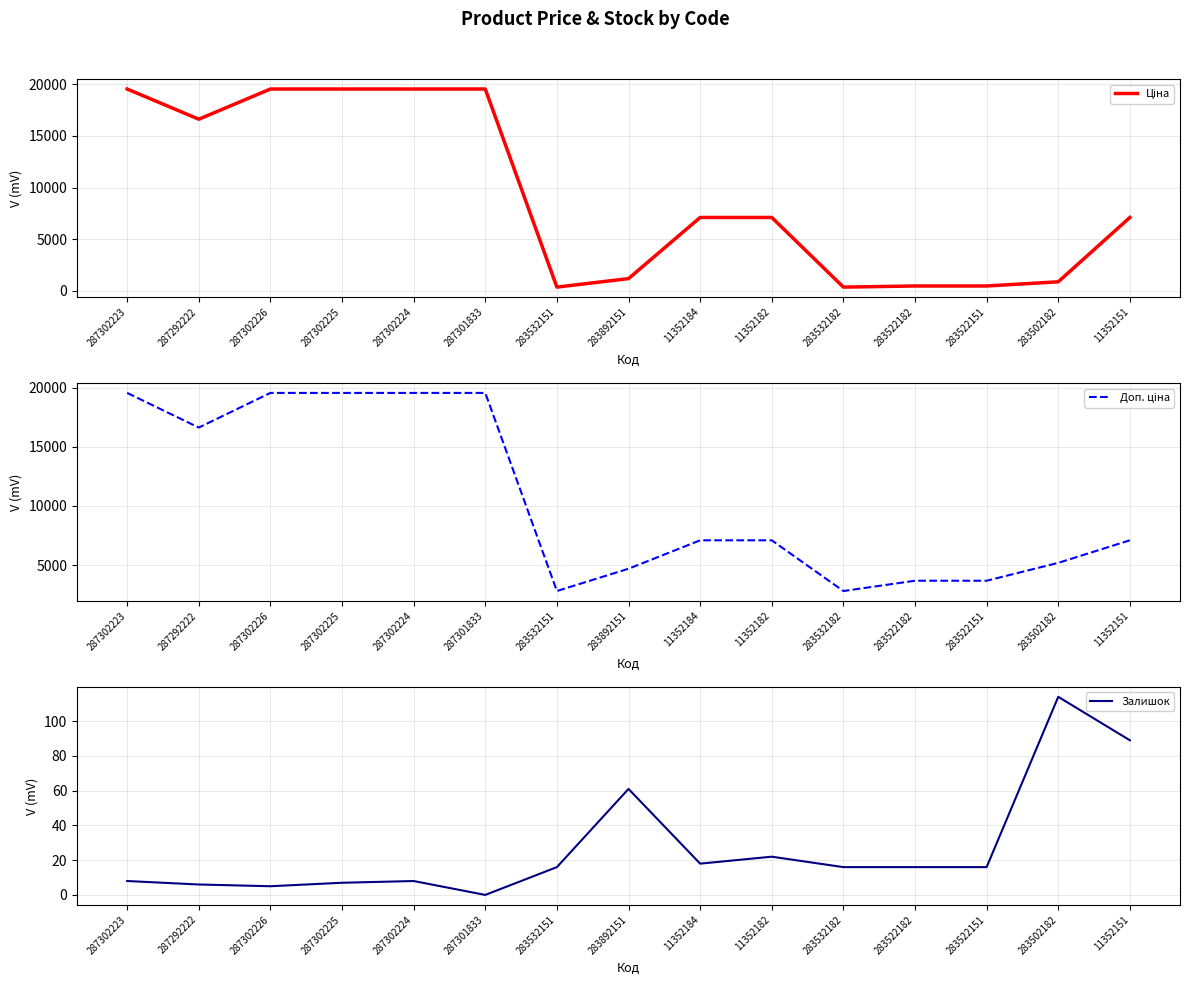

How many lines are shown in the chart?

3